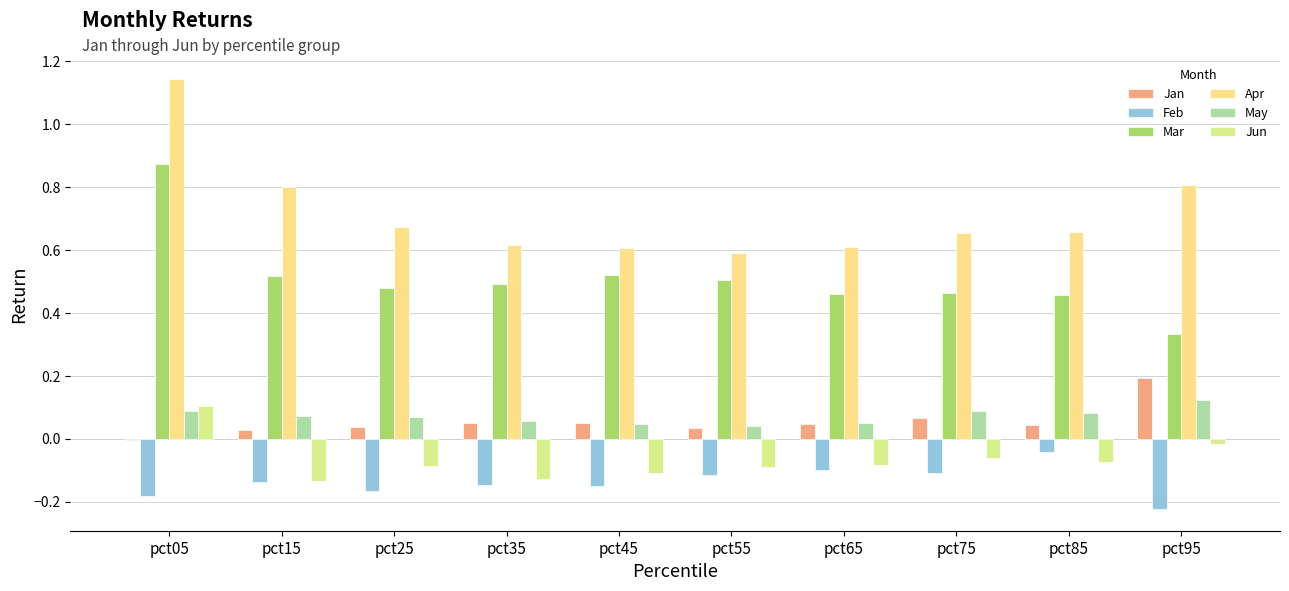

How many groups of bars are there?

10